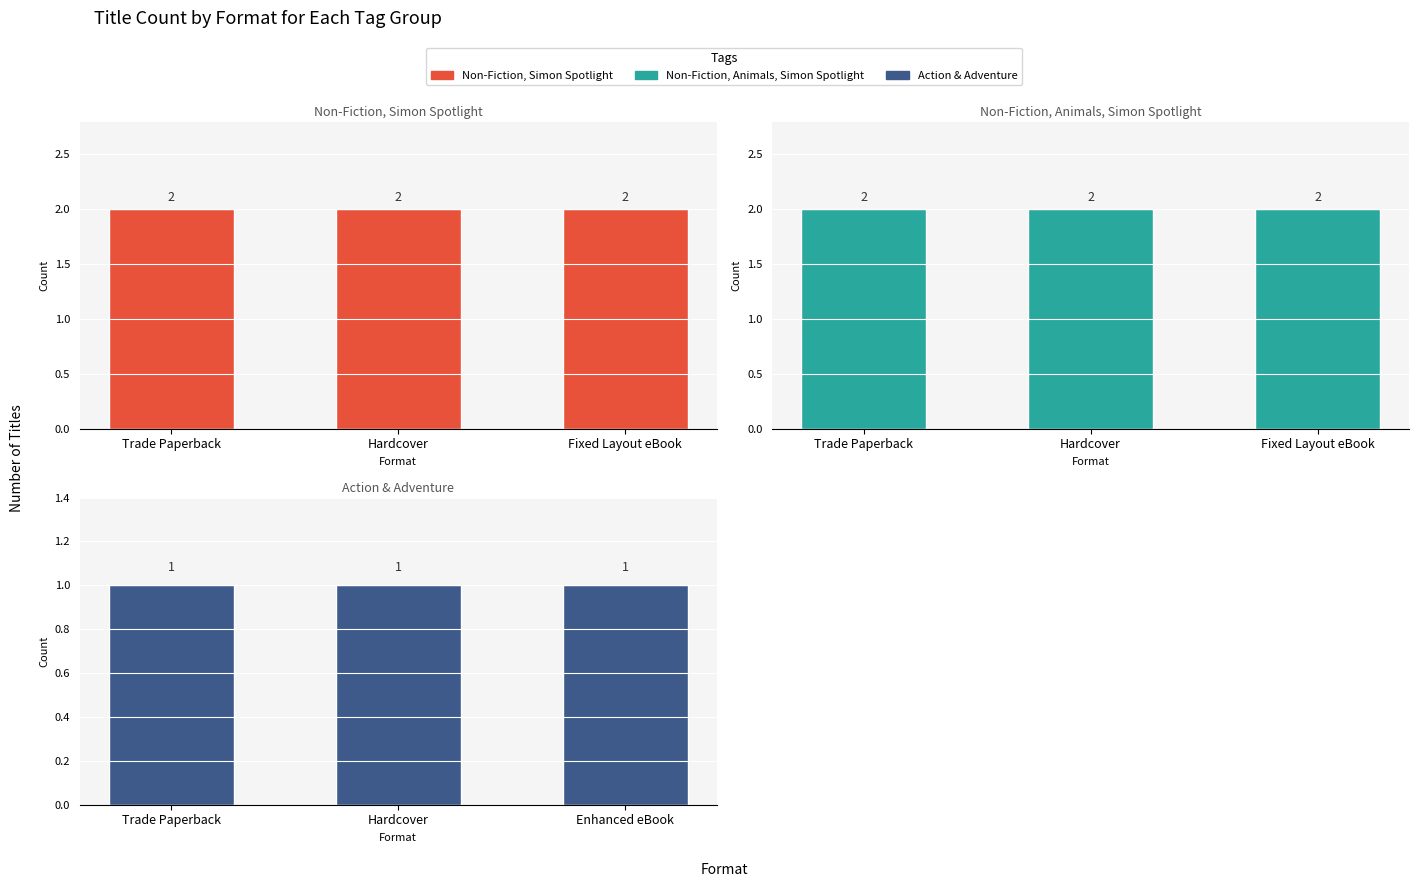

At which category does the chart reach its minimum across all series?

Trade Paperback